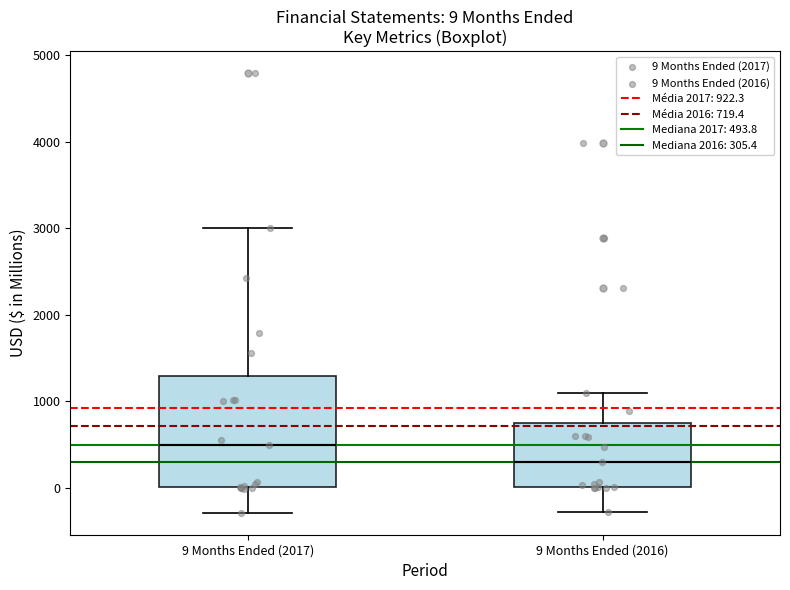

Which box's median line is the lowest?

9 Months Ended (2016)